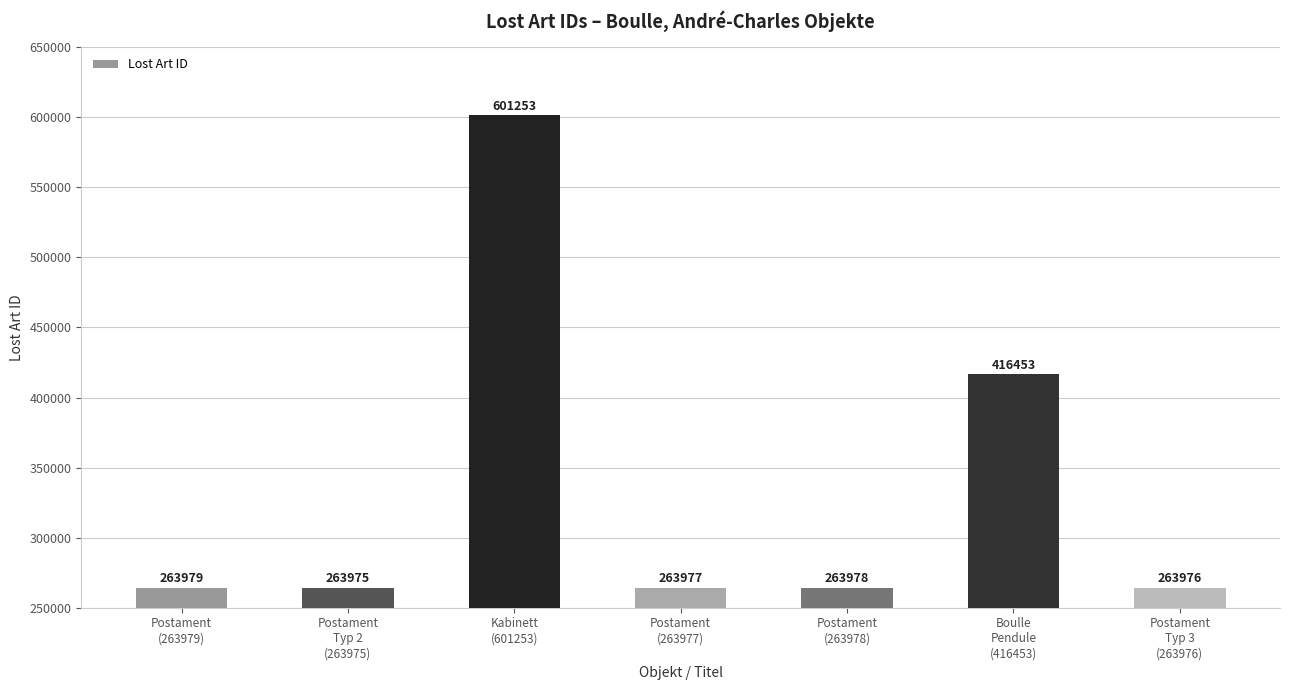

The value at Postament
Typ 2
(263975) is 369655. True or false?

False